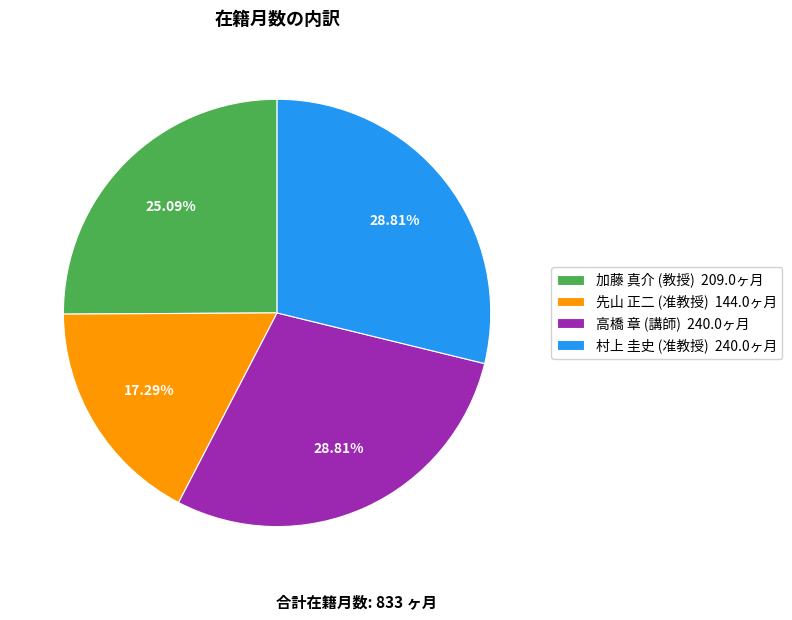

Approximately how many times larger is the value at 加藤 真介 (教授) 209.0ヶ月 compared to 先山 正二 (准教授) 144.0ヶ月?

1.5